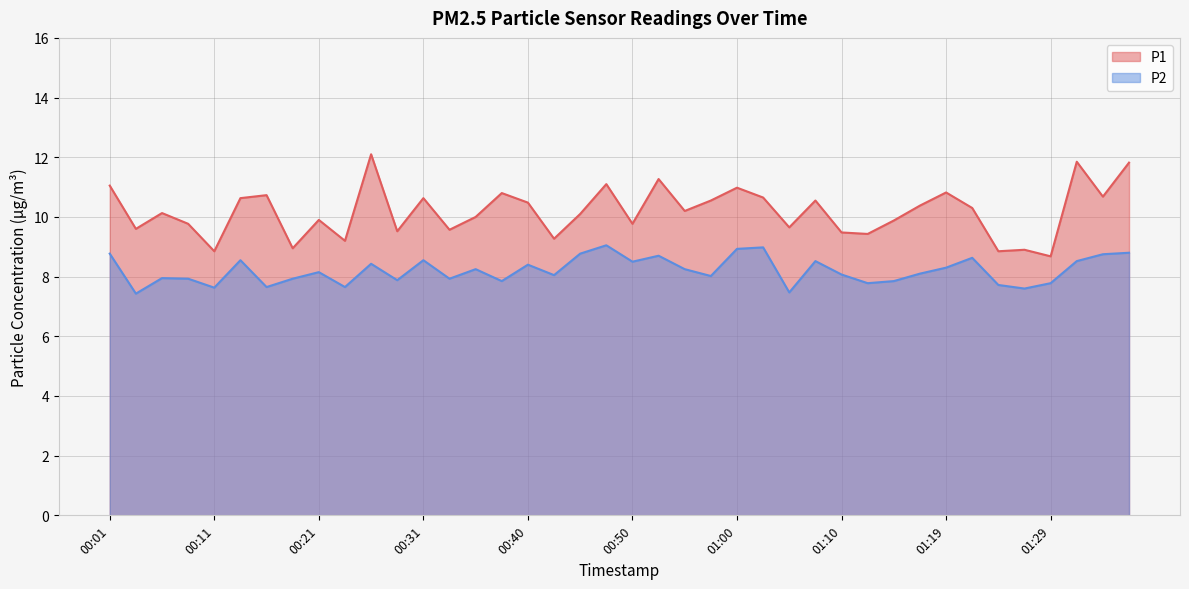

Rank the categories by P1 value from lowest to highest.

01:29, 00:11, 01:24, 01:27, 00:18, 00:23, 00:43, 01:12, 01:10, 00:28, 00:33, 00:04, 01:05, 00:09, 00:50, 01:14, 00:21, 00:36, 00:45, 00:06, 00:55, 01:22, 01:17, 00:40, 00:57, 01:07, 00:13, 00:31, 01:02, 01:34, 00:16, 00:38, 01:19, 01:00, 00:01, 00:48, 00:53, 01:36, 01:32, 00:26